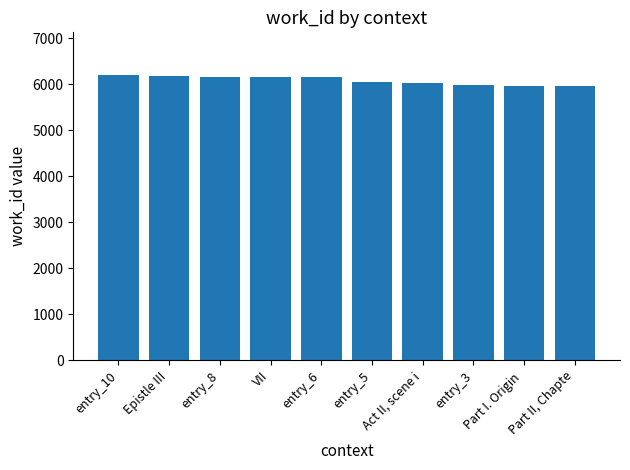

The value at Epistle III is 3840. True or false?

False